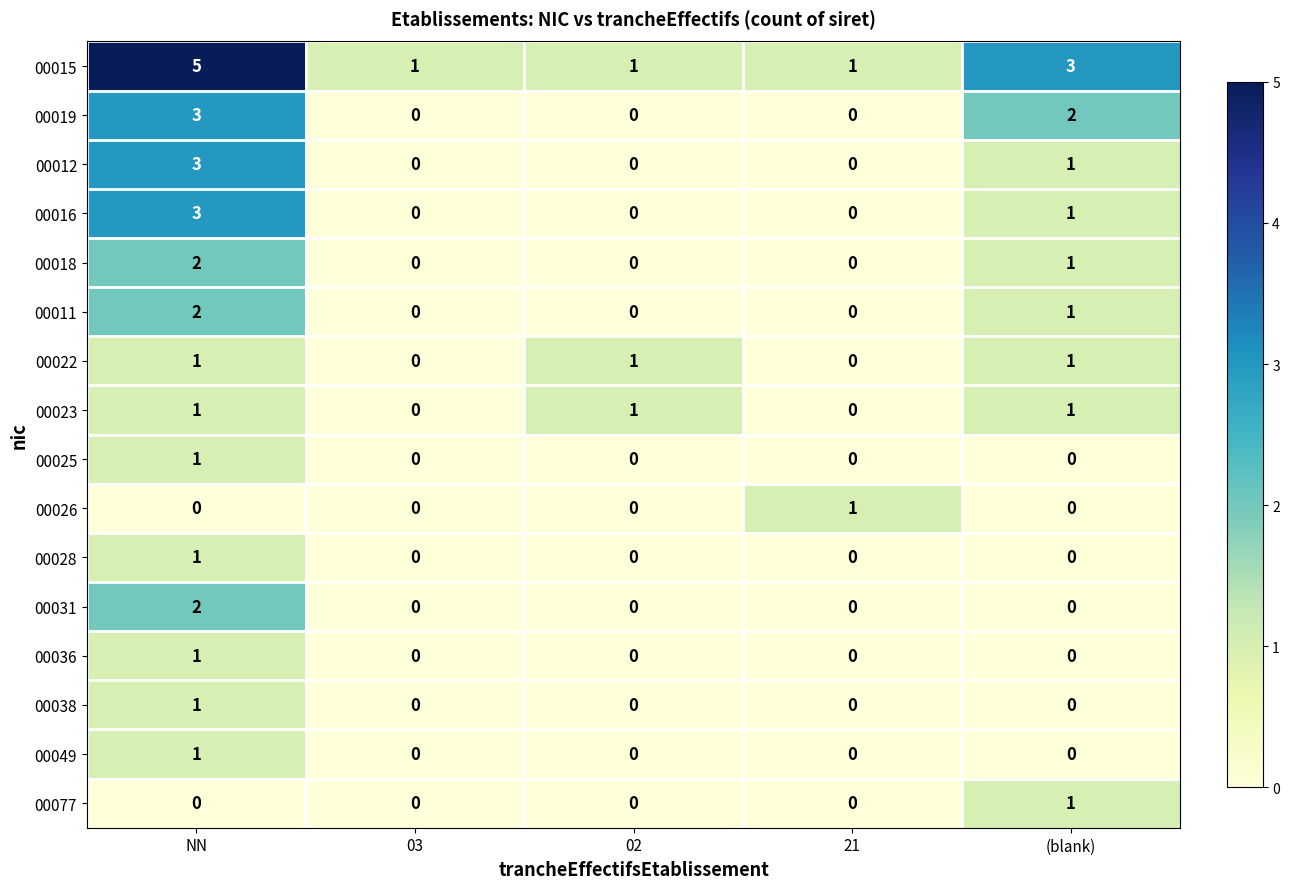

Between NN and 03, which series saw the biggest shift?

00015